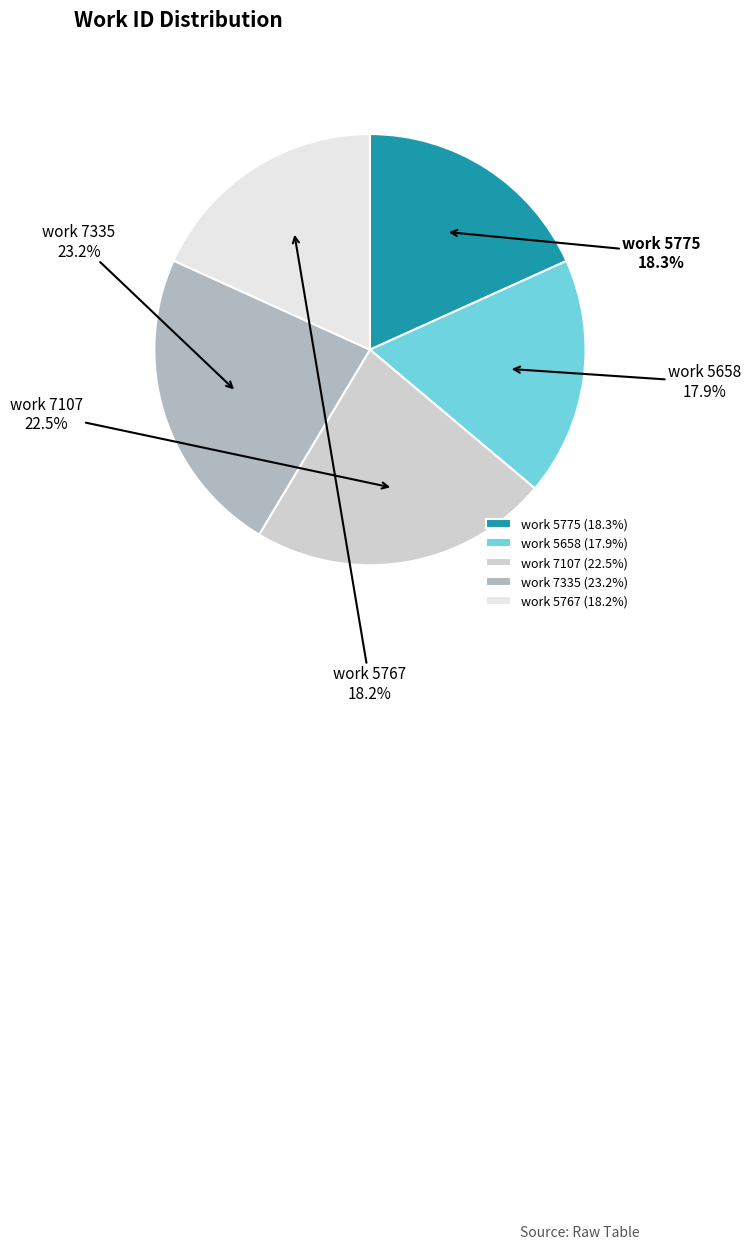

Is work 5775 the majority of the pie?

No